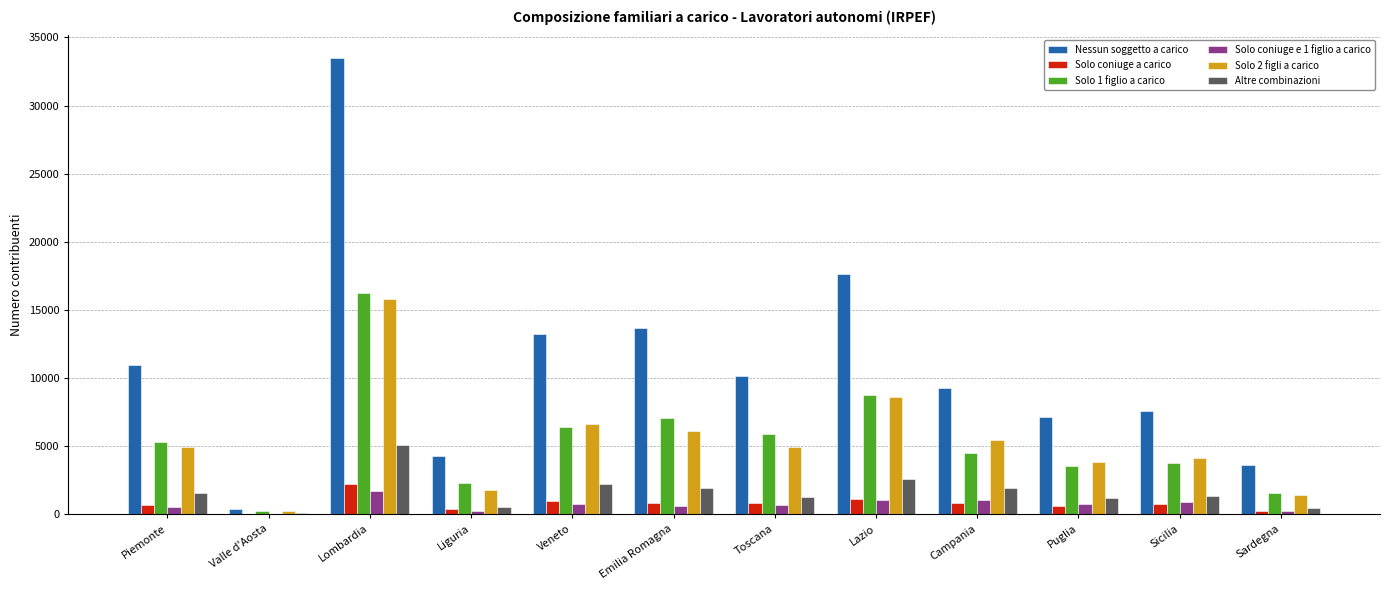

What is the total value across all series at Piemonte?

23952